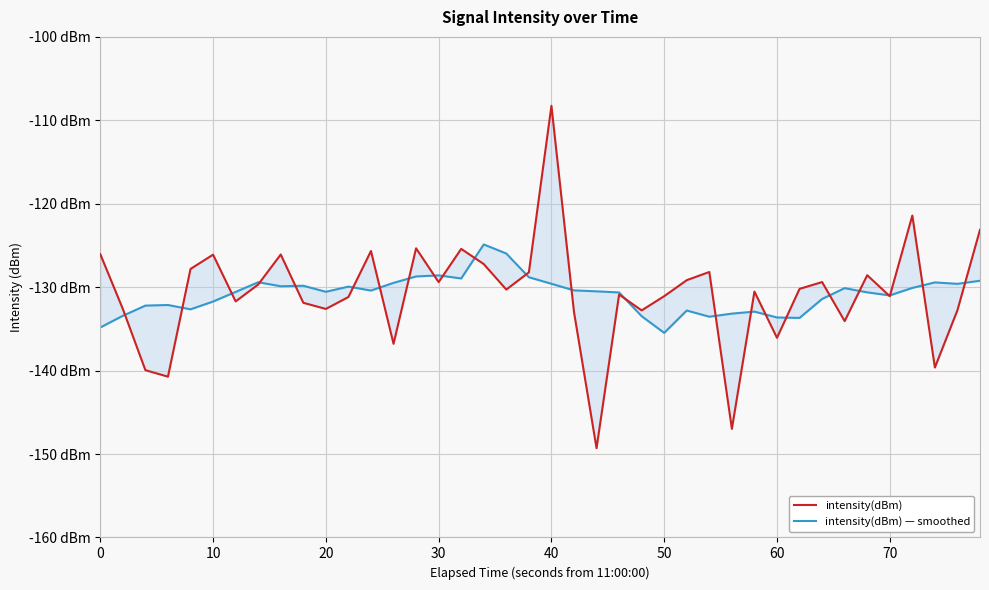

What is the spread (max minus min) of values at 10?

0.8